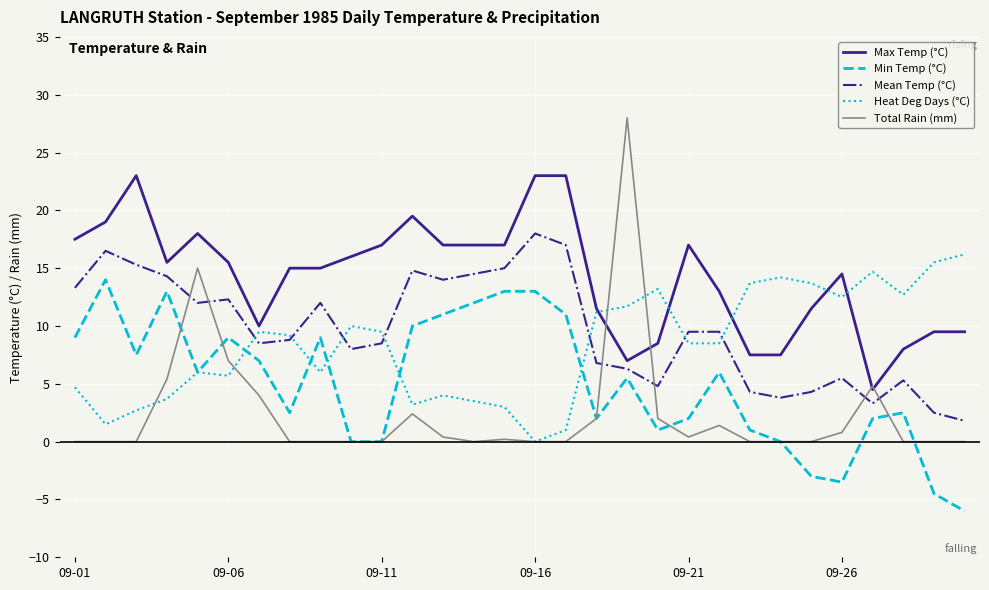

Which series has the largest total across all categories?

Max Temp (°C)